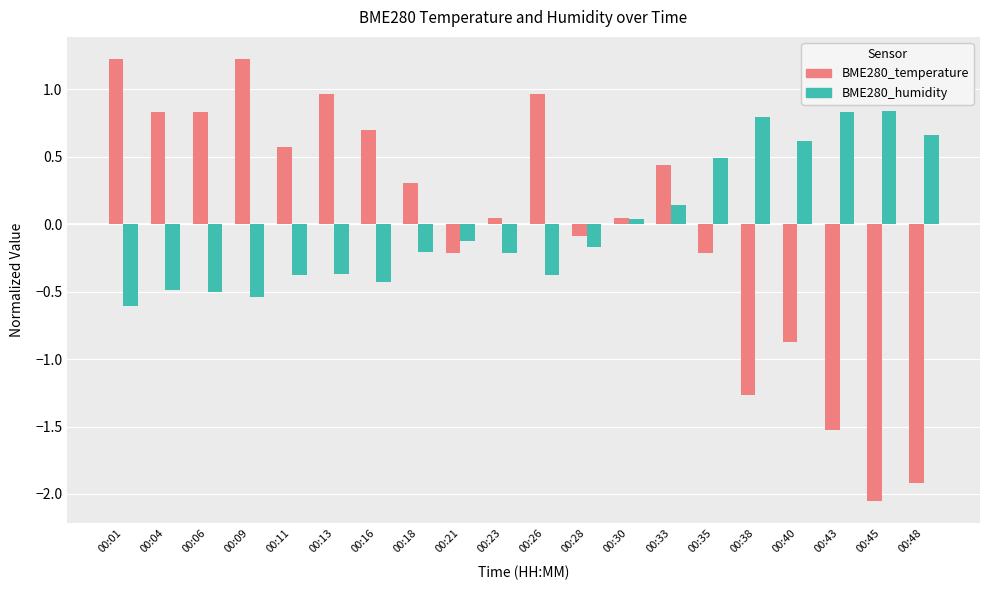

What is the sum of the BME280_humidity values at 00:01 and 00:09?

-1.2